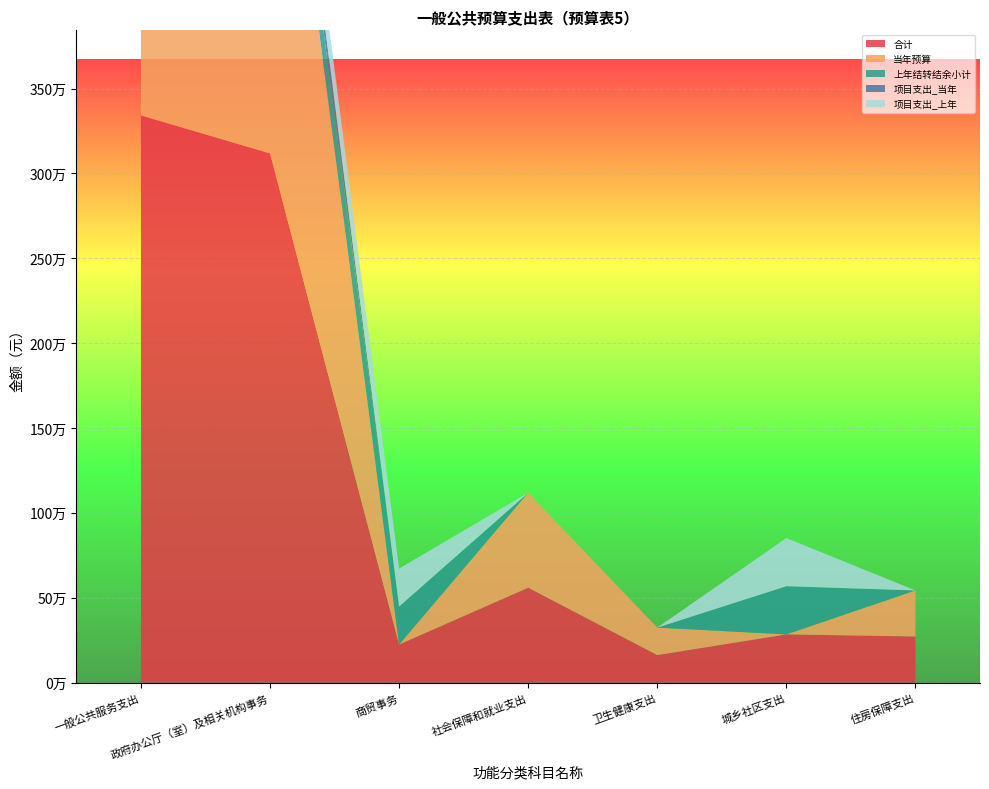

Reading left to right, extract all data points from this chart.

合计: 3342235.3	3118286.4	223948.9	559297.0	161875.3	283875.8	271425.7
当年预算: 2936599.6	2936599.6	0.0	559297.0	161875.3	0.0	271425.7
上年结转结余小计: 405635.7	181686.8	223948.9	0.0	0.0	283875.8	0.0
项目支出_当年: 164840.0	164840.0	0.0	0.0	0.0	0.0	0.0
项目支出_上年: 373386.0	149437.1	223948.9	0.0	0.0	283875.8	0.0